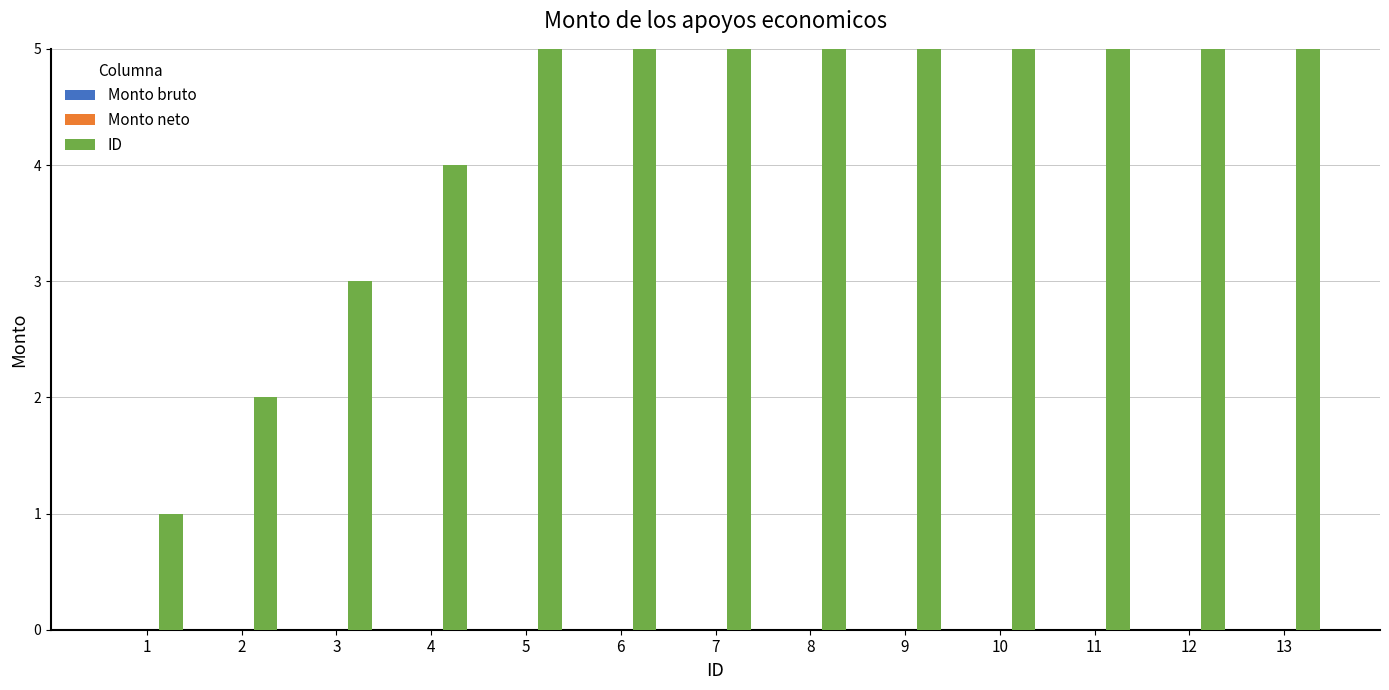

What is the spread (max minus min) of values at 7?

7